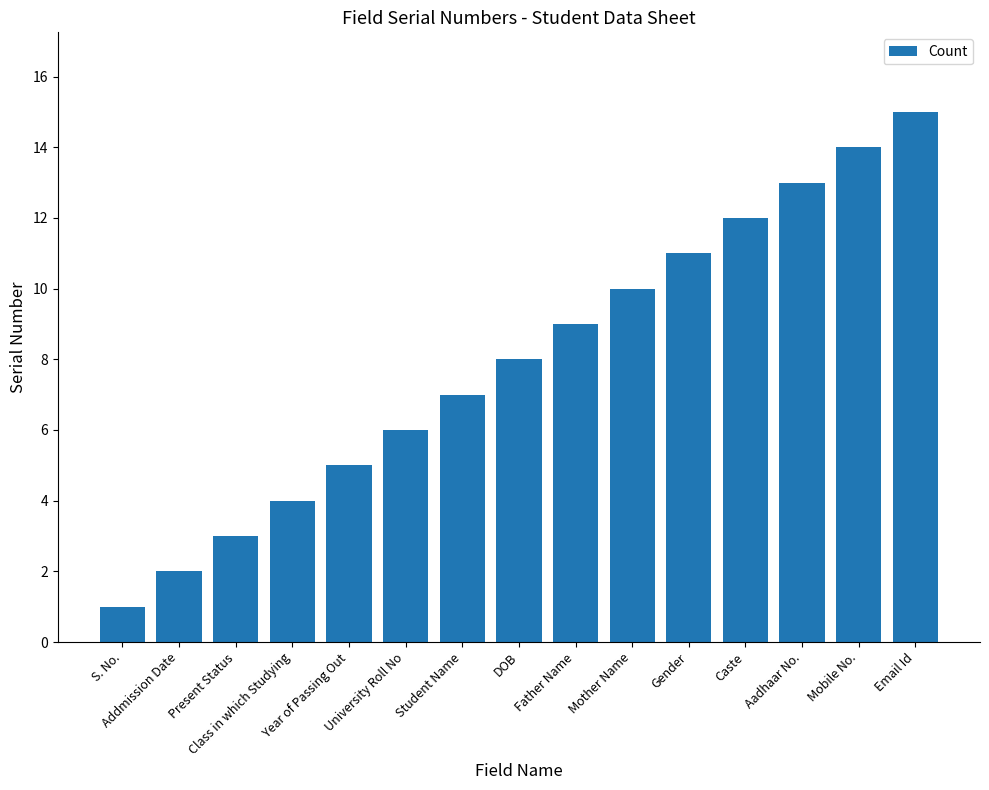

Rank the categories by value from lowest to highest.

S. No., Addmission Date, Present Status, Class in which Studying, Year of Passing Out, University Roll No, Student Name, DOB, Father Name, Mother Name, Gender, Caste, Aadhaar No., Mobile No., Email Id